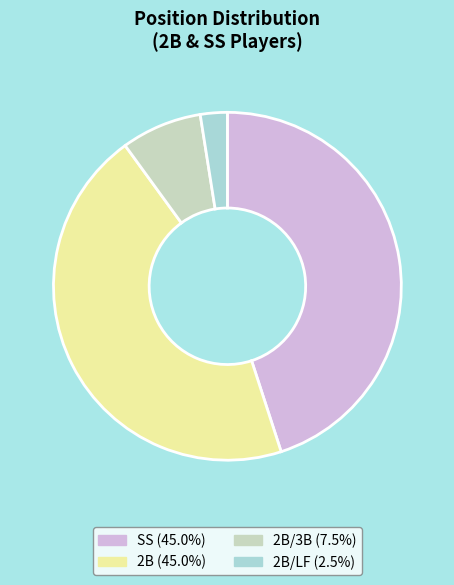

Combined, do 2B (45.0%) and 2B/LF (2.5%) account for over 50%?

No